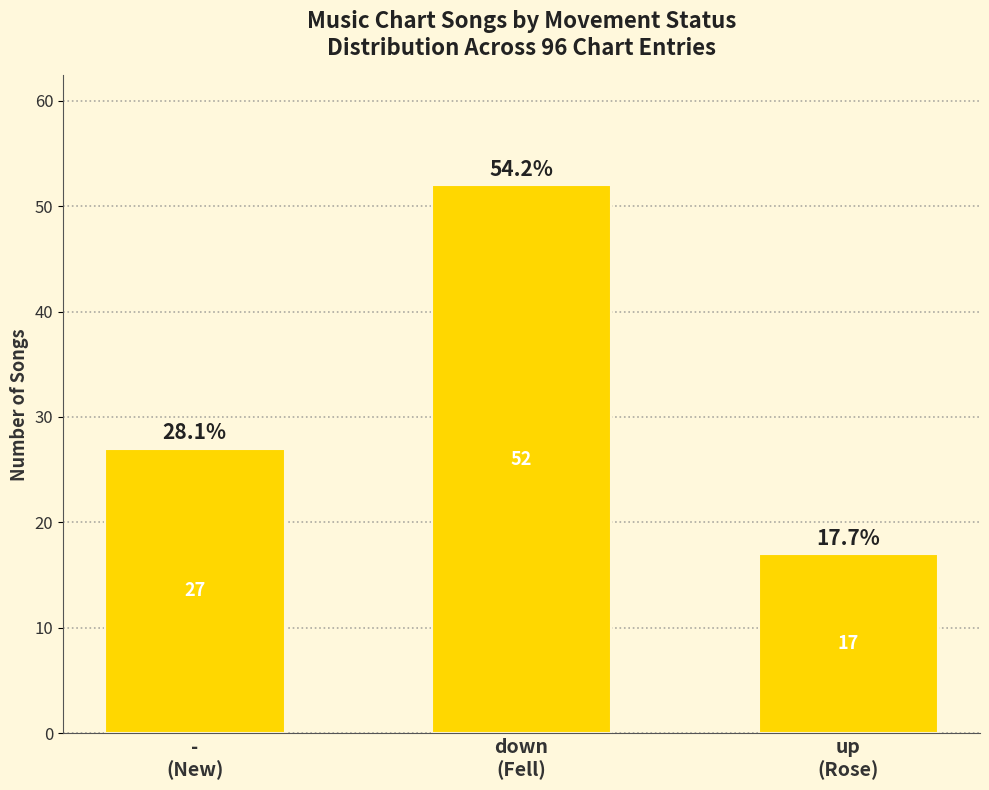

What is the greatest value displayed?

52